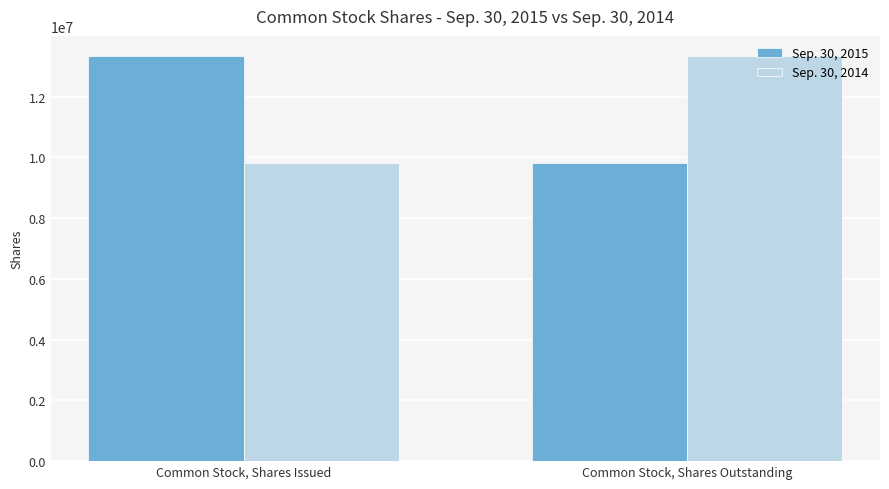

What is the sum of the Sep. 30, 2015 values at Common Stock, Shares Outstanding and Common Stock, Shares Issued?

23148697